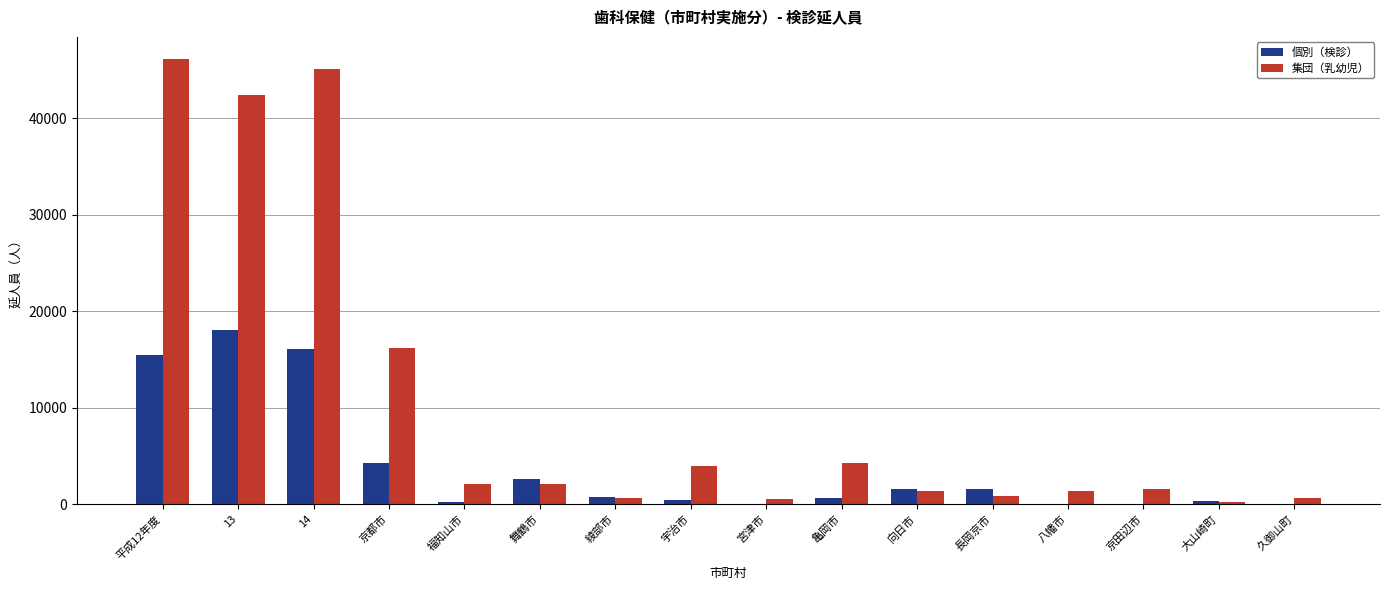

What is the sum of all 個別（検診） values?

61798